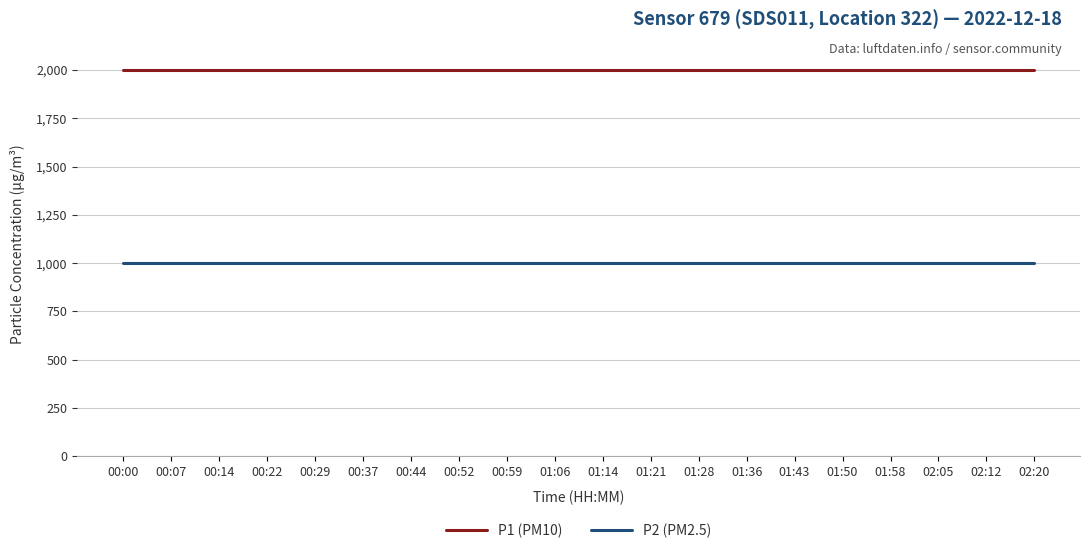

What is the difference between the highest and lowest values at 01:50?

1000.0